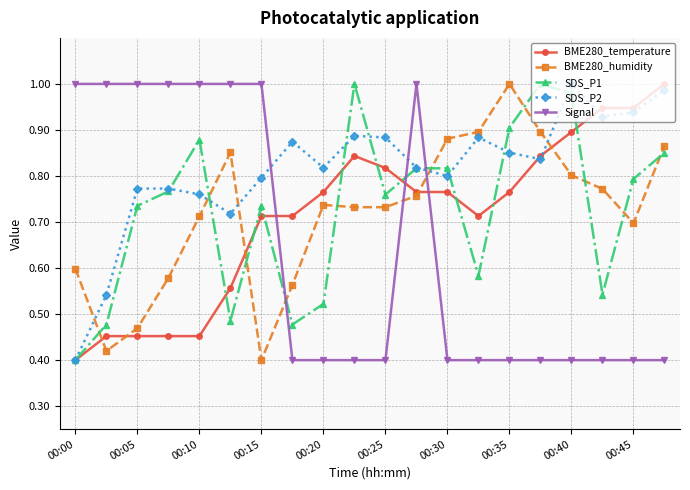

At how many categories does at least one series exceed 0?

20